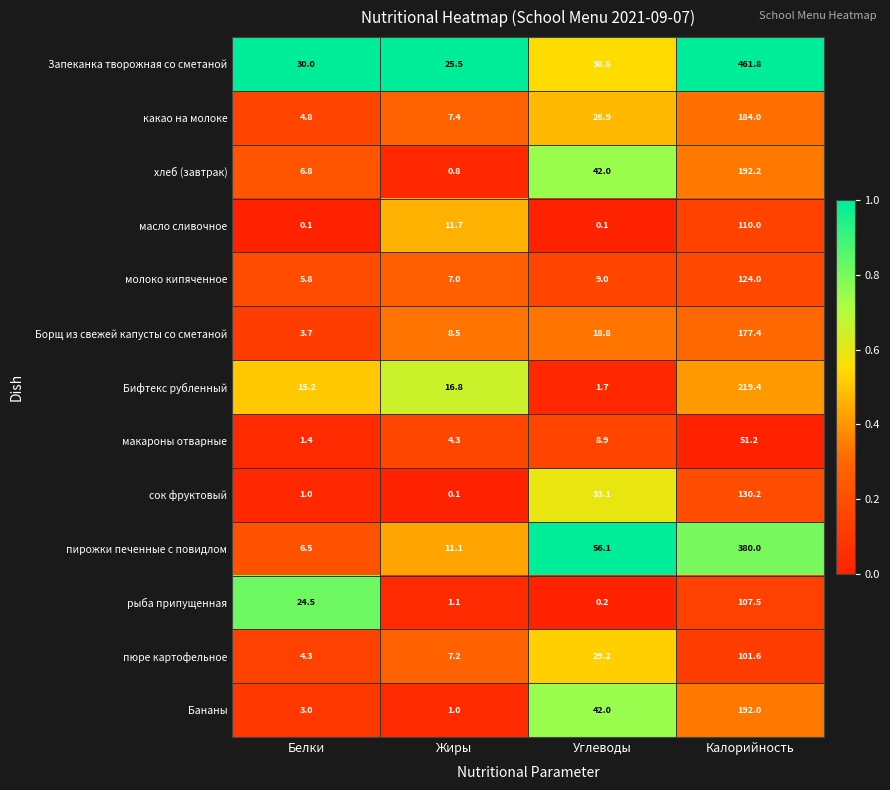

True or false: Запеканка творожная со сметаной has a value of 138.0 at Калорийность.

False